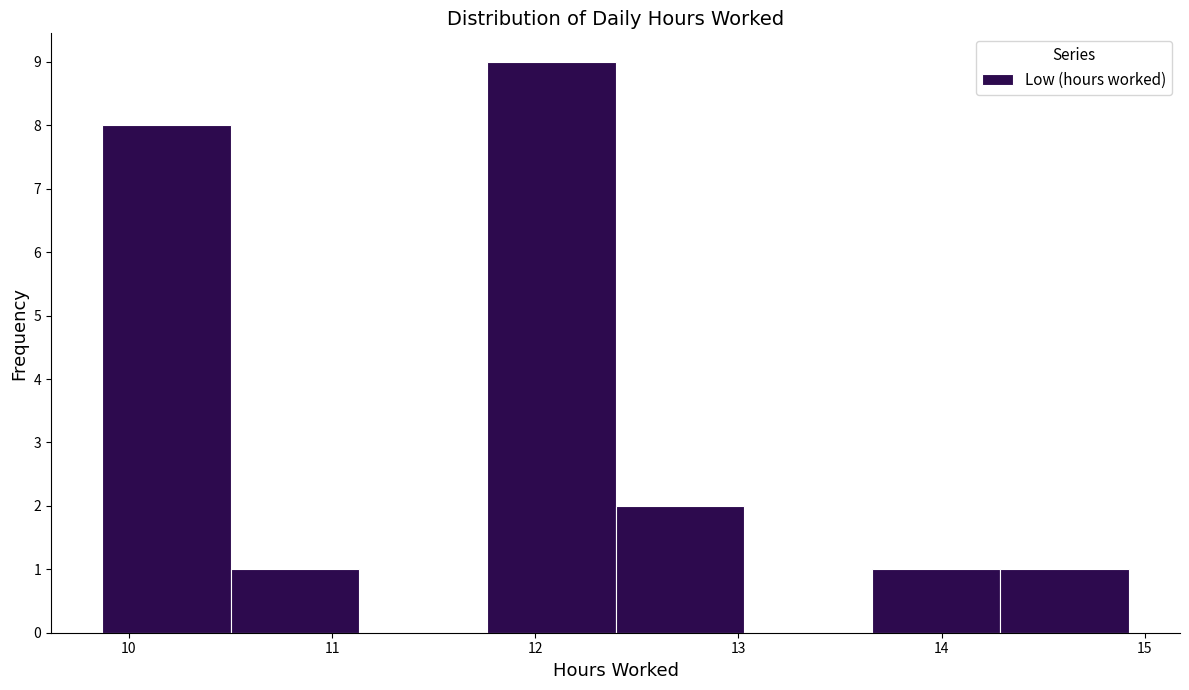

Reading left to right, transcribe this chart: for each bar, give the range it covers on the x-axis and its height. Neither the bar edges nor the heights are printed on the chart, so give them approximately, as read against the axes.

9.9 to 10.5: 8
10.5 to 11.1: 1
11.1 to 11.8: 0
11.8 to 12.4: 9
12.4 to 13.0: 2
13.0 to 13.7: 0
13.7 to 14.3: 1
14.3 to 14.9: 1